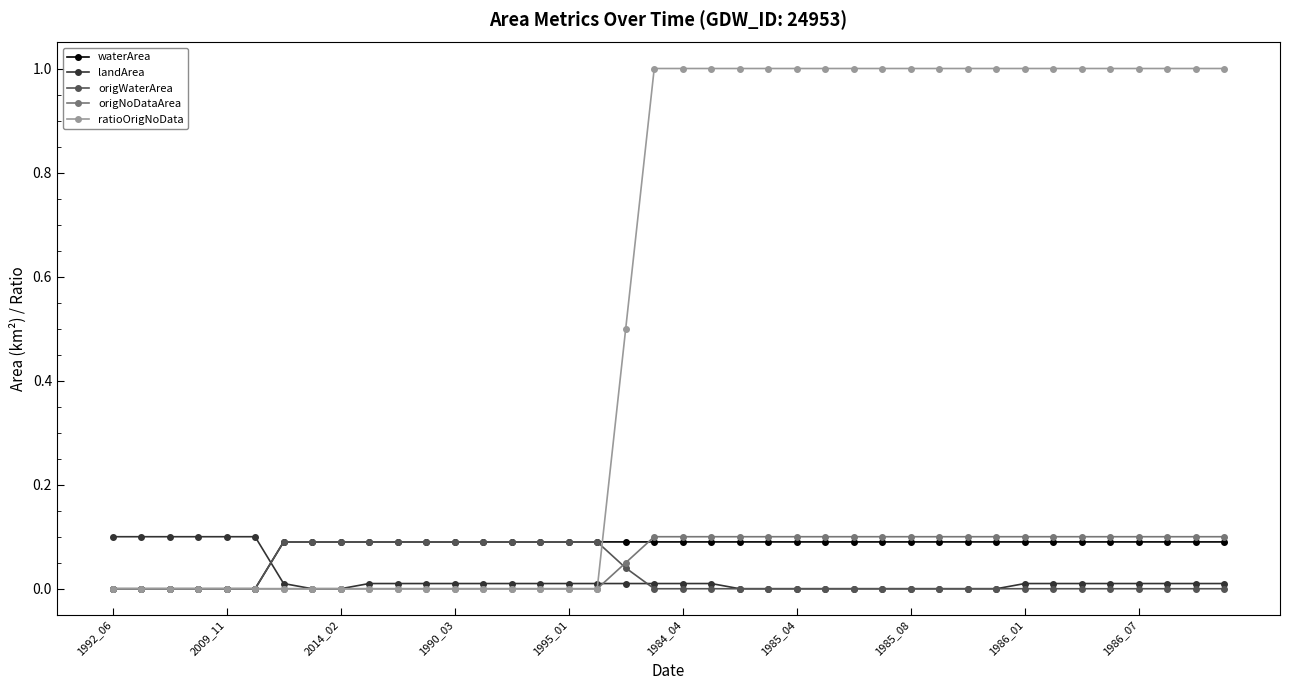

Which series has the widest spread of values?

ratioOrigNoData